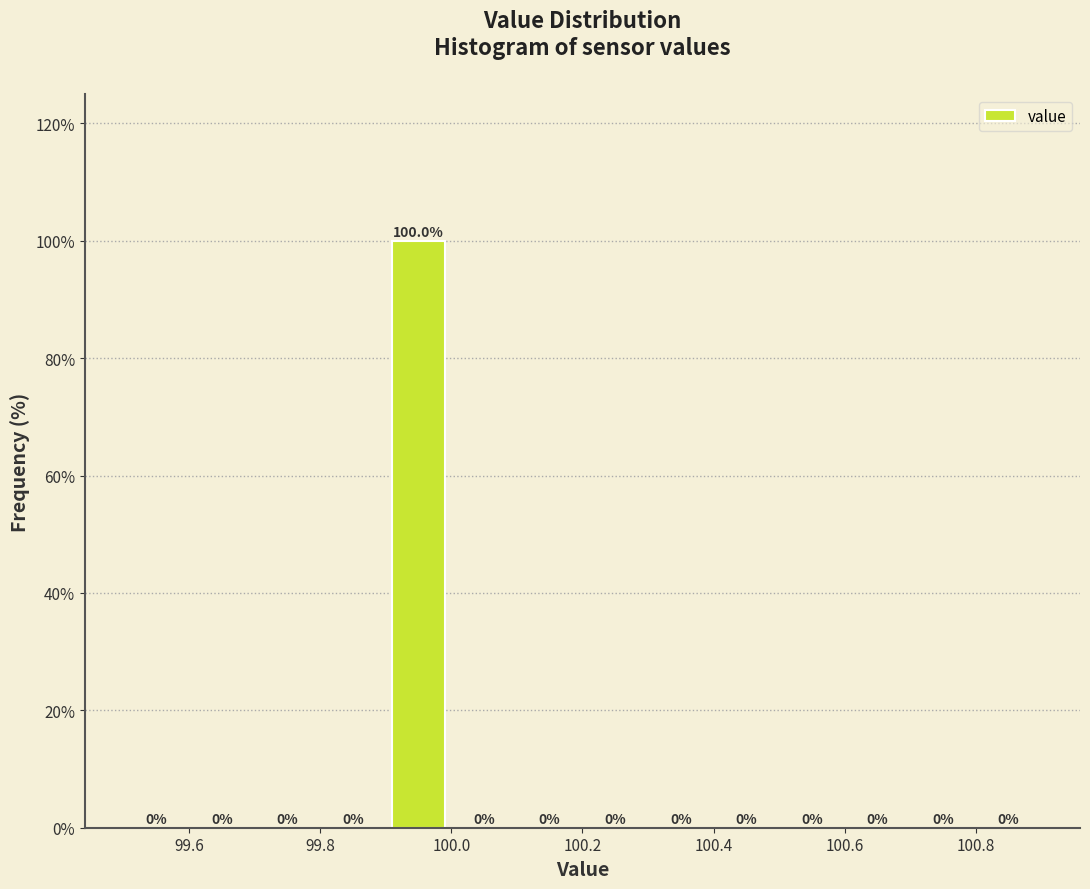

Which range on the x-axis has the tallest bar?

99.9 to 100.0